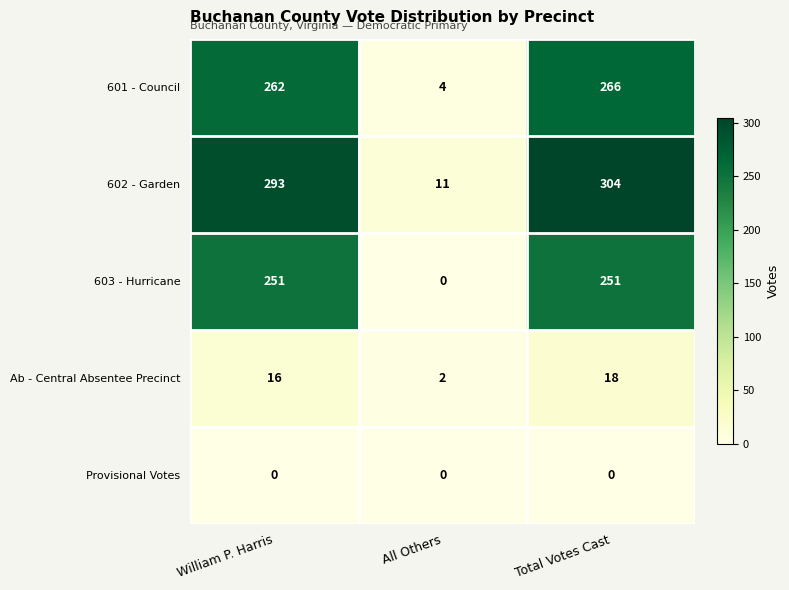

How many positive values does the 603 - Hurricane series have?

2